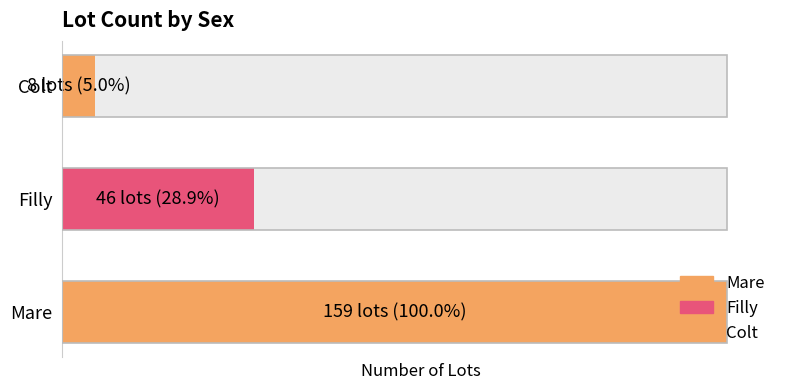

The chart shows a value of 55 at Mare. True or false?

False